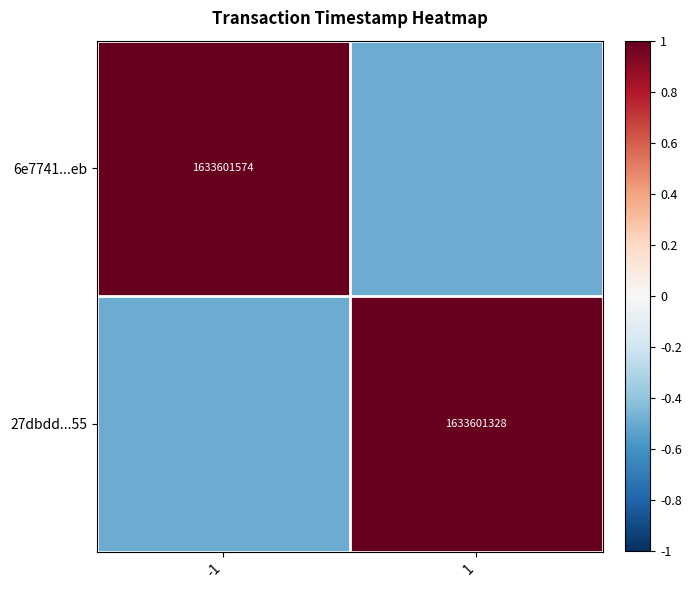

Between -1 and 1, which is larger?

-1